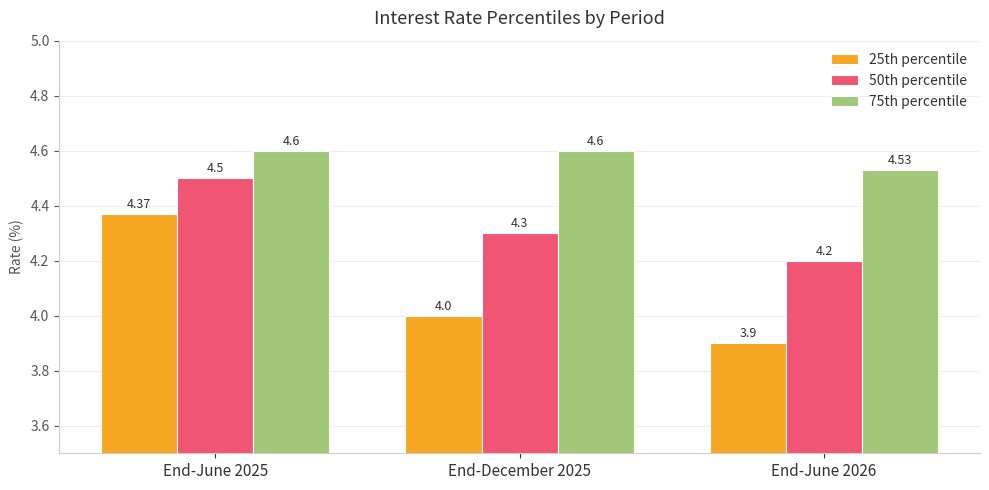

The 50th percentile series shows 6.3 at End-June 2025. True or false?

False